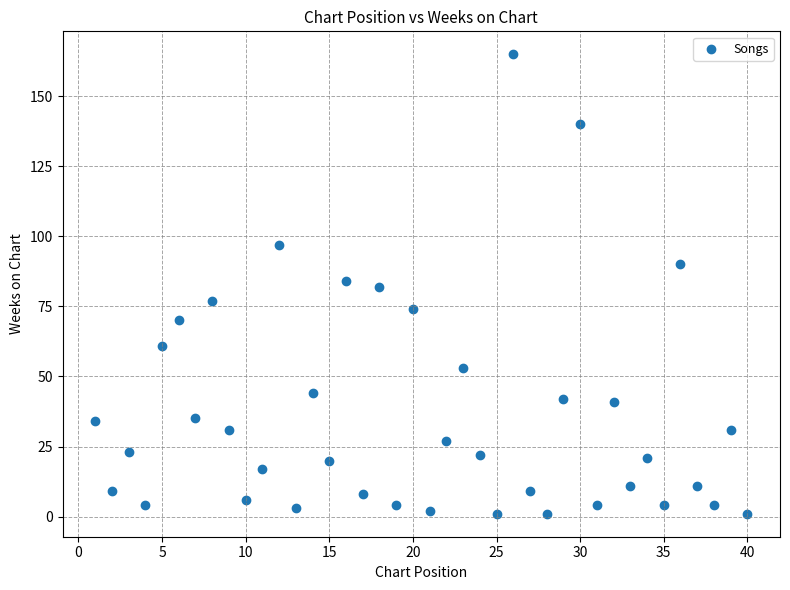

What is the range of Y values (max minus min)?

164